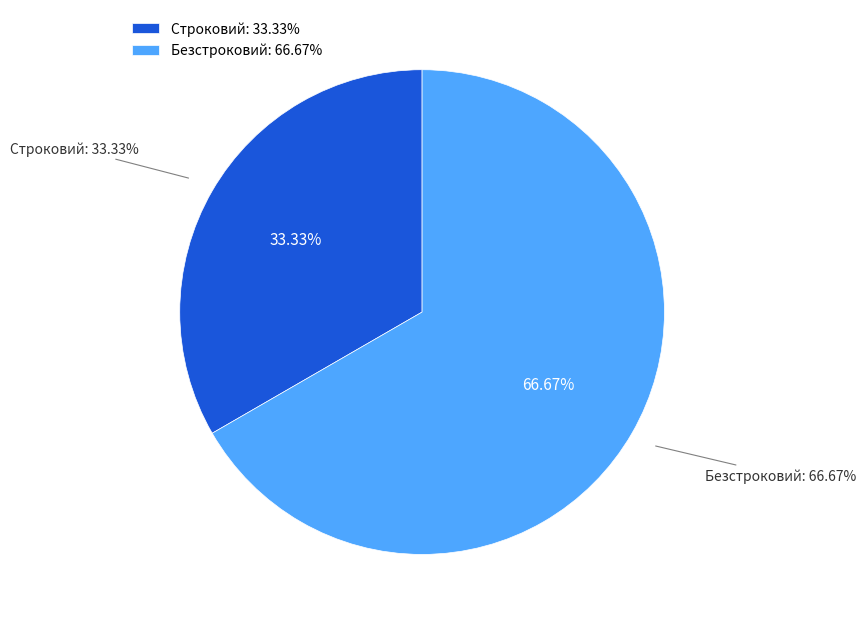

To the nearest percent, what is the combined percentage of Безстроковий and Строковий?

100%